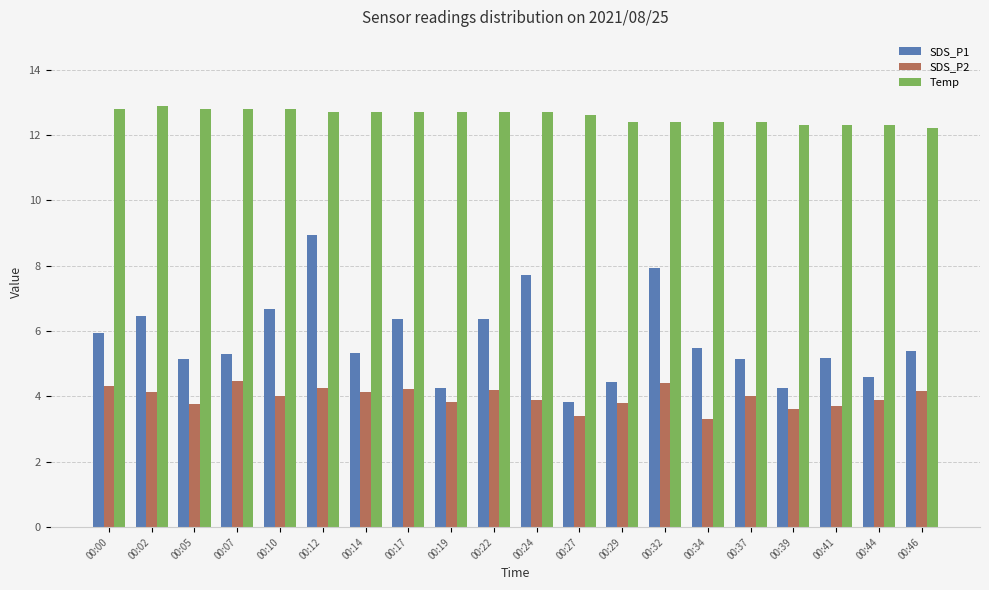

How many categories are shown in the chart?

20